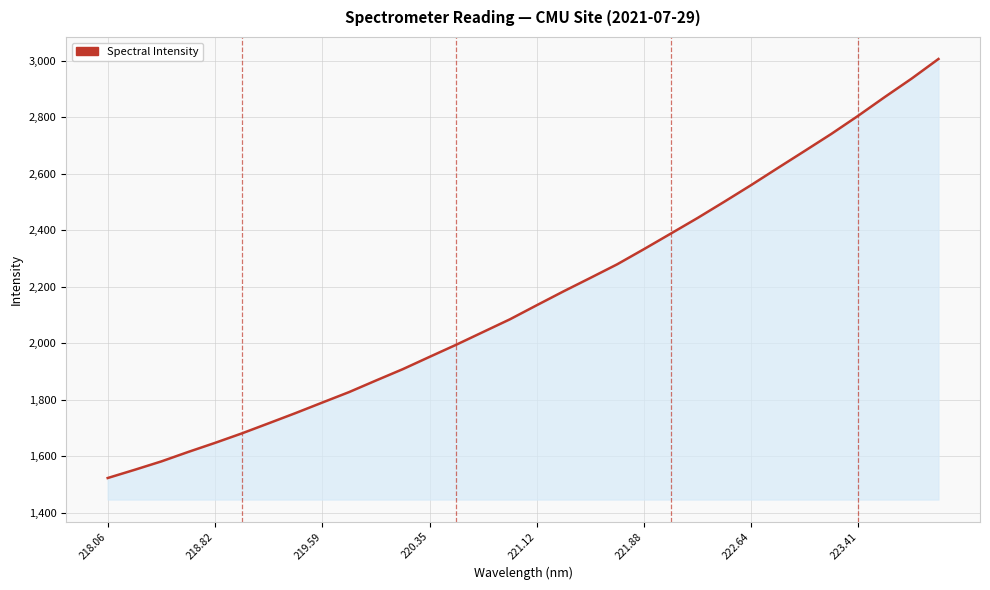

What is the smallest value displayed?

1523.2